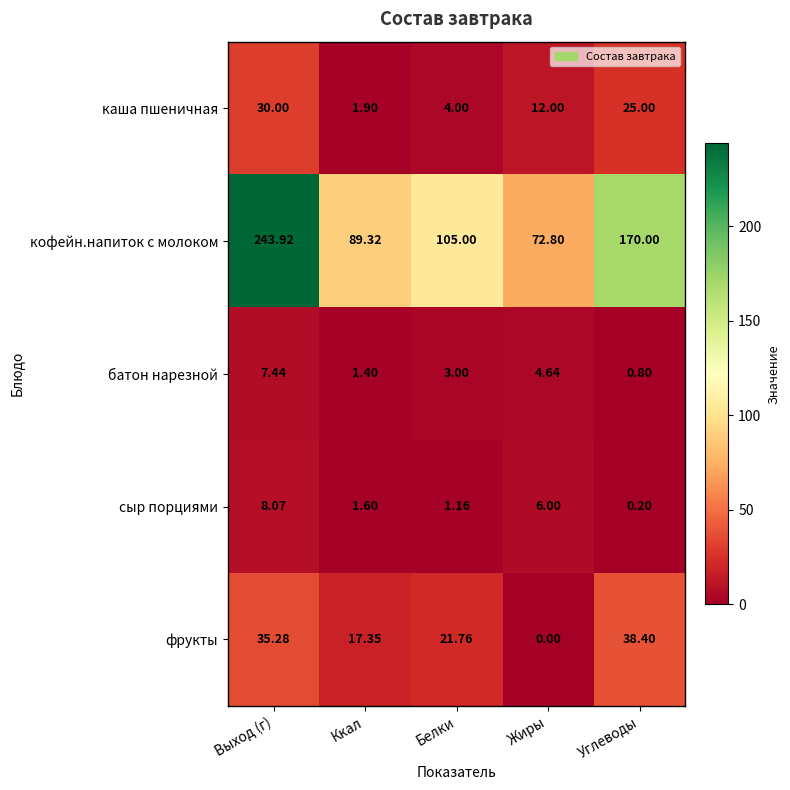

Is the value of сыр порциями at Ккал greater than the value of каша пшеничная at Выход (г)?

No